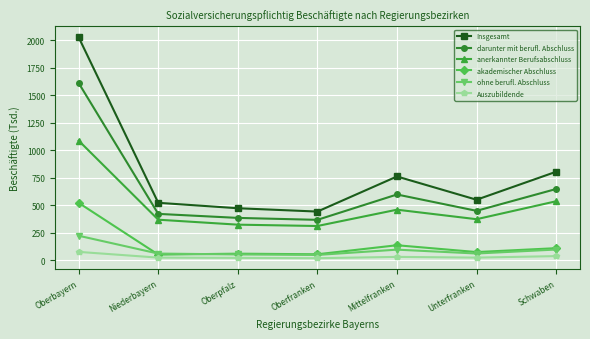

What is the label of the 6th point from the left?

Unterfranken